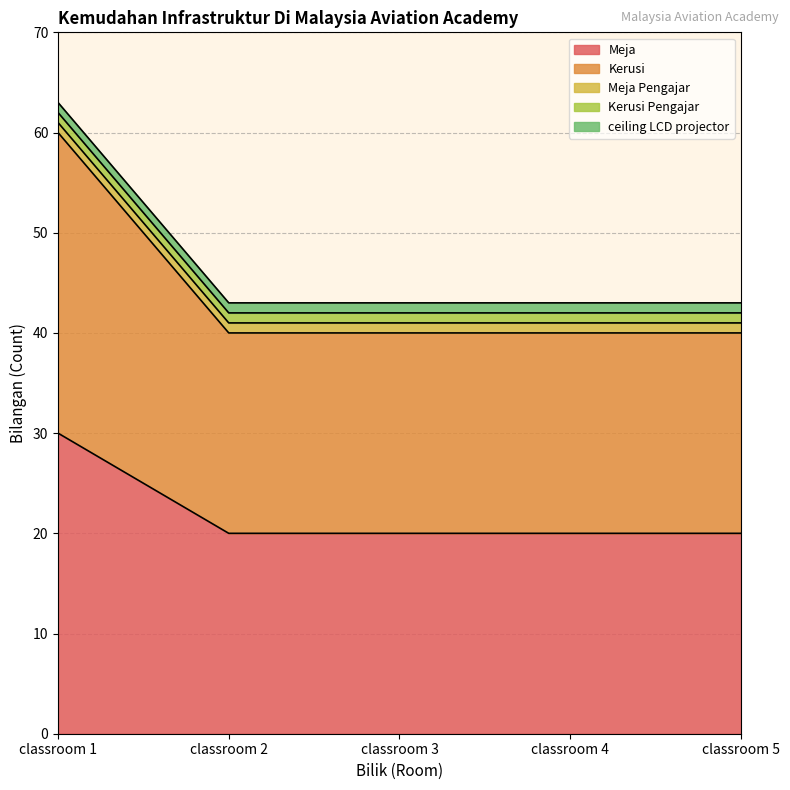

What is the approximate value of Meja Pengajar at classroom 5?

1